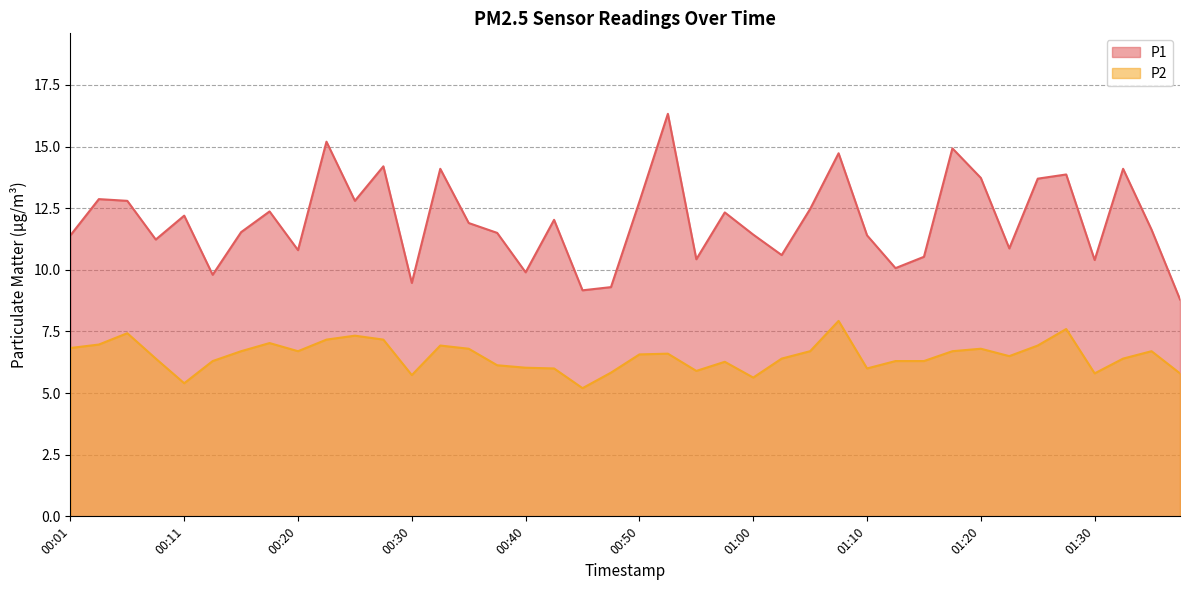

Rank the categories by P2 value from lowest to highest.

00:45, 00:11, 01:00, 00:30, 01:30, 01:37, 00:47, 00:55, 00:42, 01:10, 00:40, 00:37, 00:57, 00:13, 01:12, 01:15, 00:08, 01:02, 01:32, 01:22, 00:50, 00:52, 00:15, 00:20, 01:05, 01:17, 01:35, 00:35, 01:20, 00:01, 00:33, 01:25, 00:03, 00:18, 00:23, 00:28, 00:25, 00:06, 01:27, 01:07